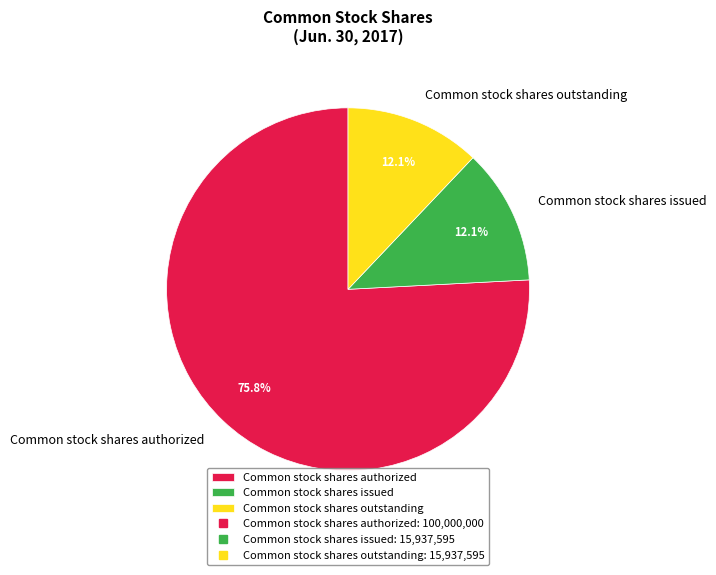

To the nearest percent, what is the difference between the largest and smallest slice percentages?

64%